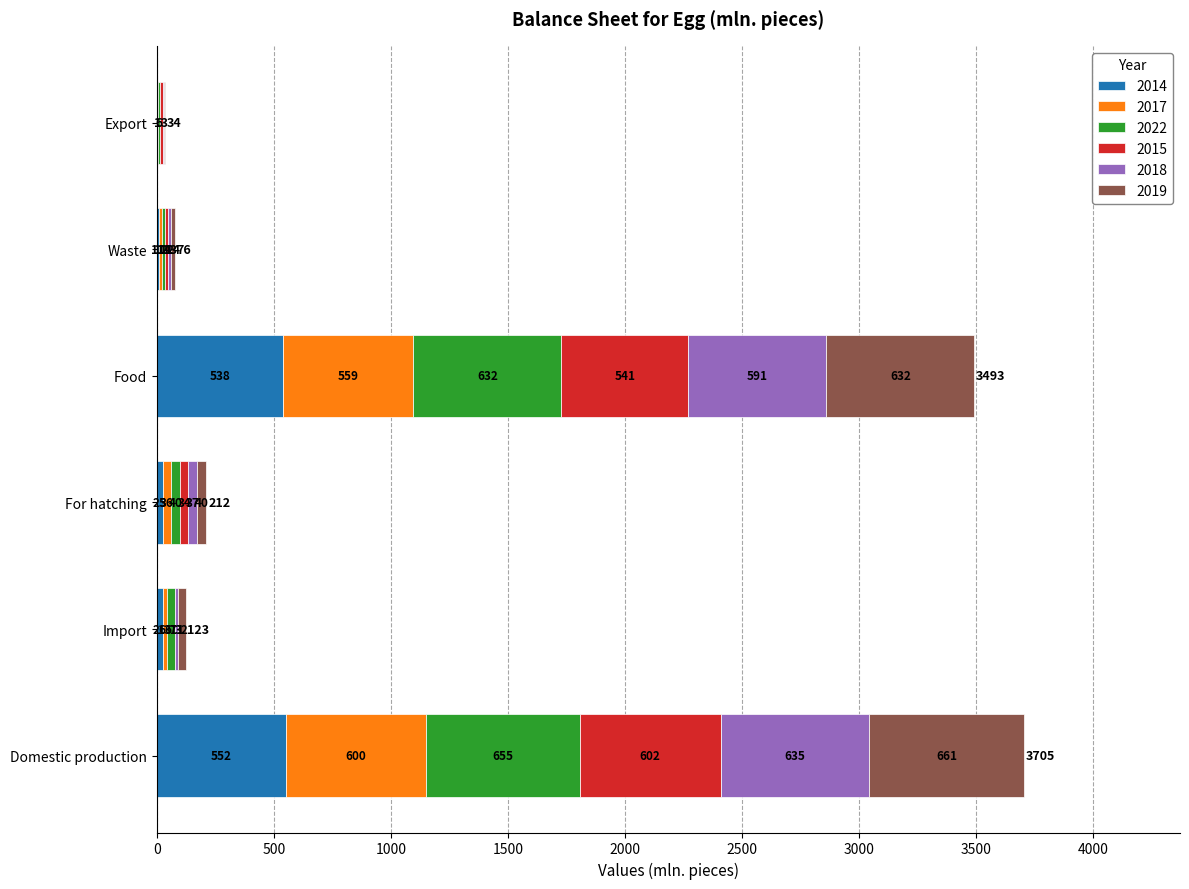

At which category is the sum across all series the highest?

Domestic production